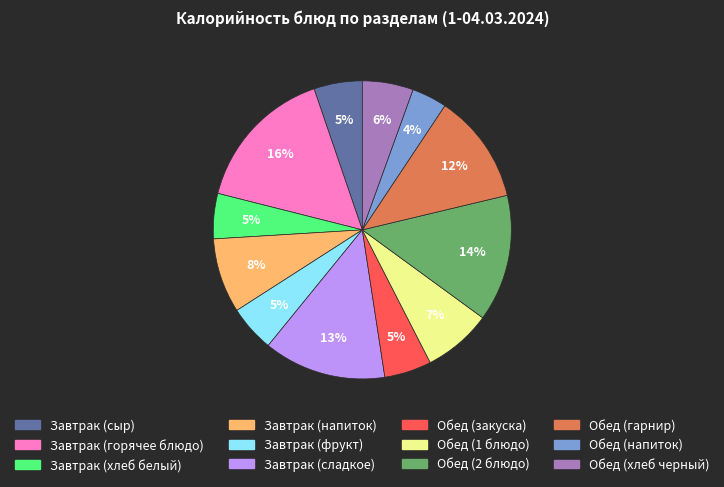

To the nearest percent, what is the average slice percentage?

8%